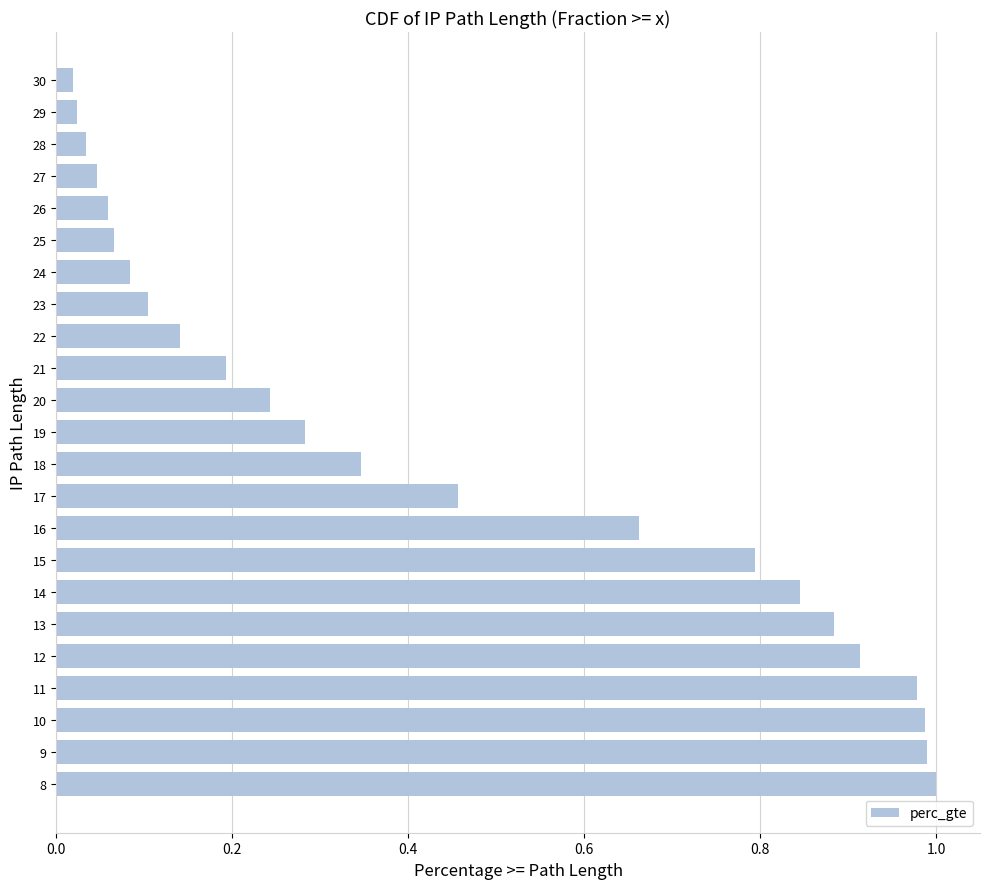

Is it true that the value at 11 is 0.4?

False